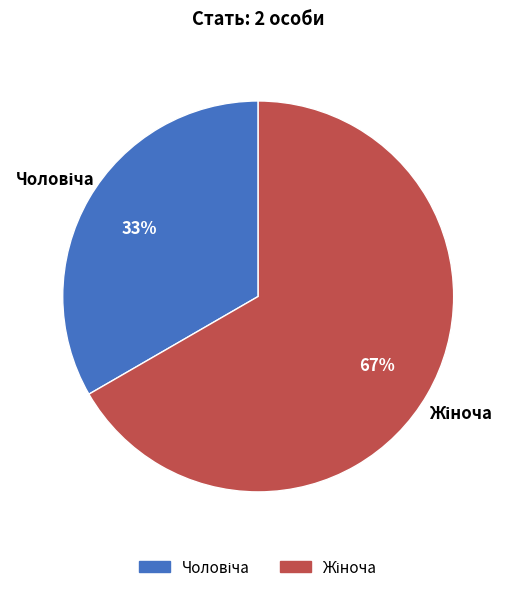

To the nearest percent, what is the average slice percentage?

50%